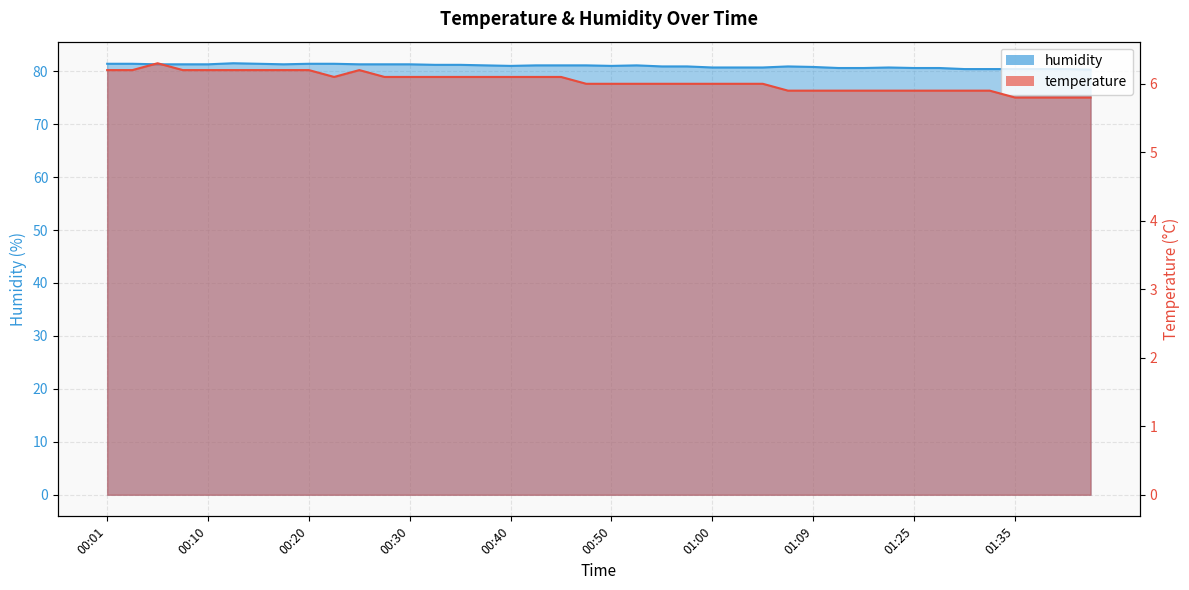

How many series are shown in this chart?

2